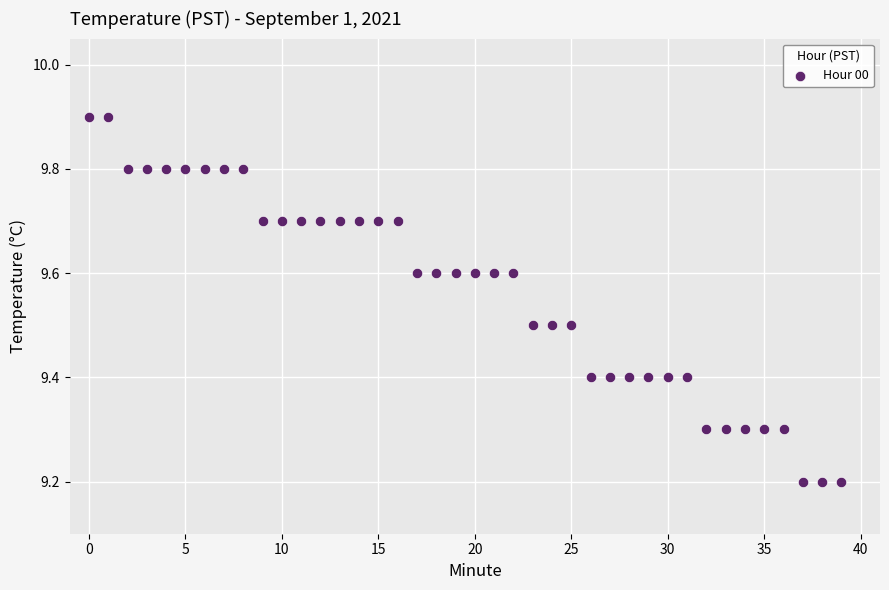

What is the range of Y values (max minus min)?

0.7